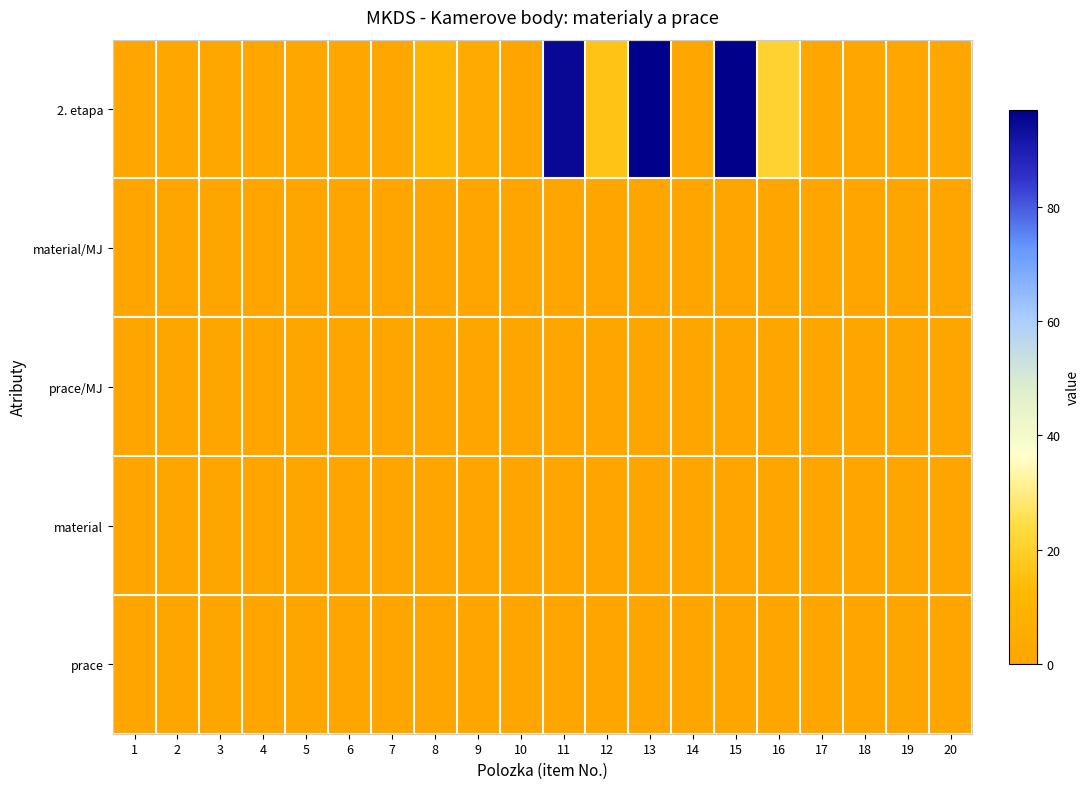

What is the maximum value shown in the chart?

97.0